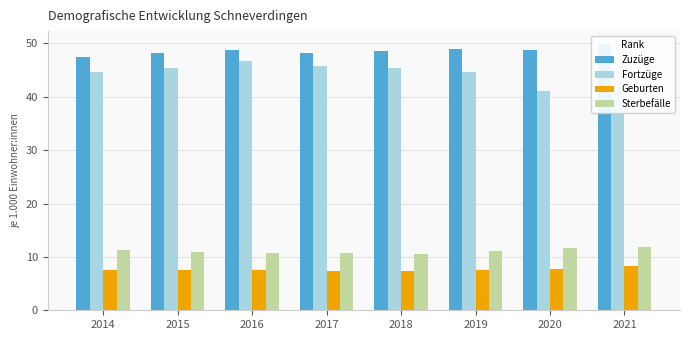

Are the bars grouped side by side (vs. stacked)?

Yes